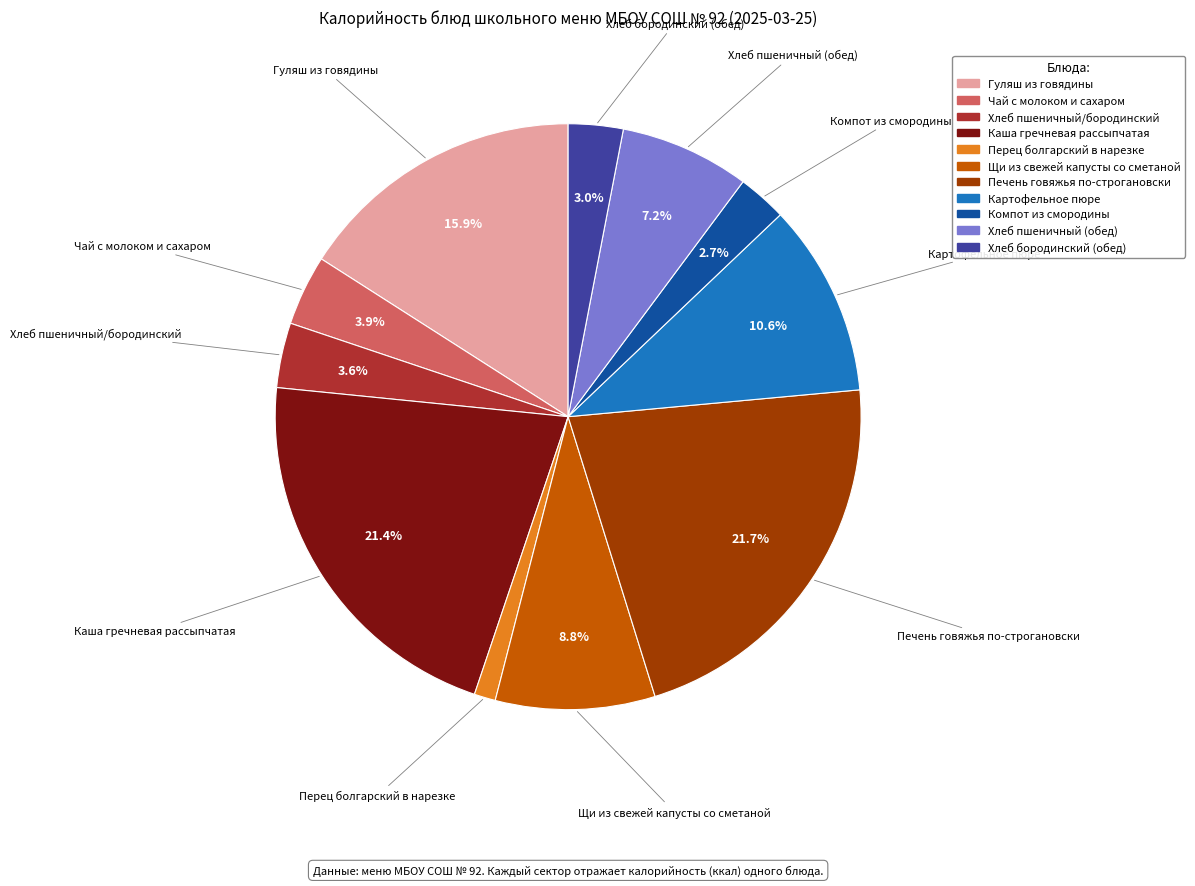

How many slices are in this pie chart?

11